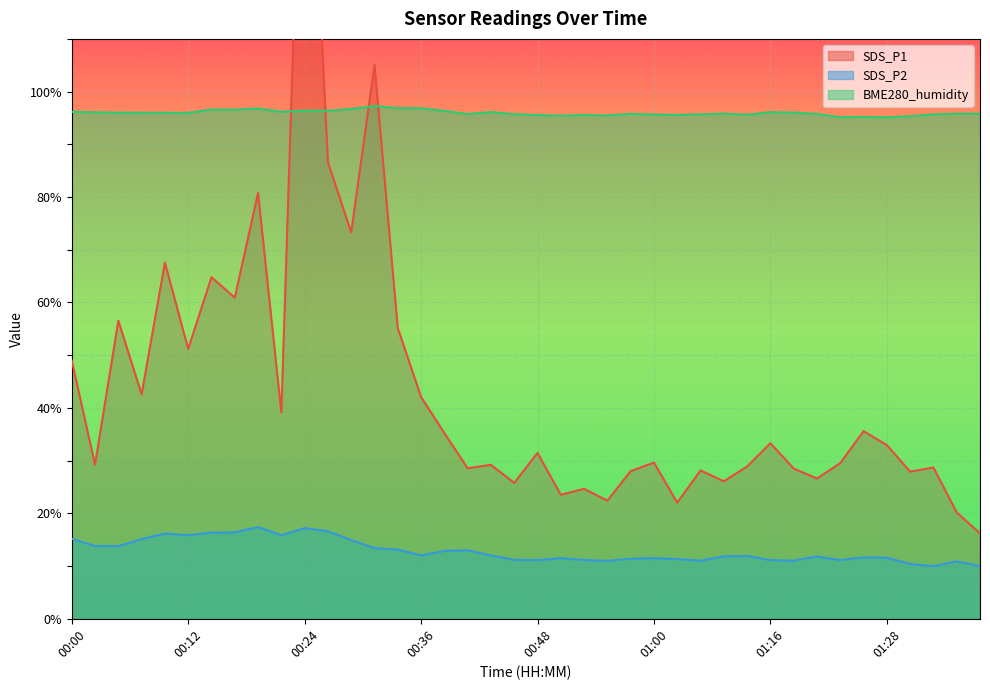

True or false: SDS_P2 and SDS_P1 intersect in this chart.

False